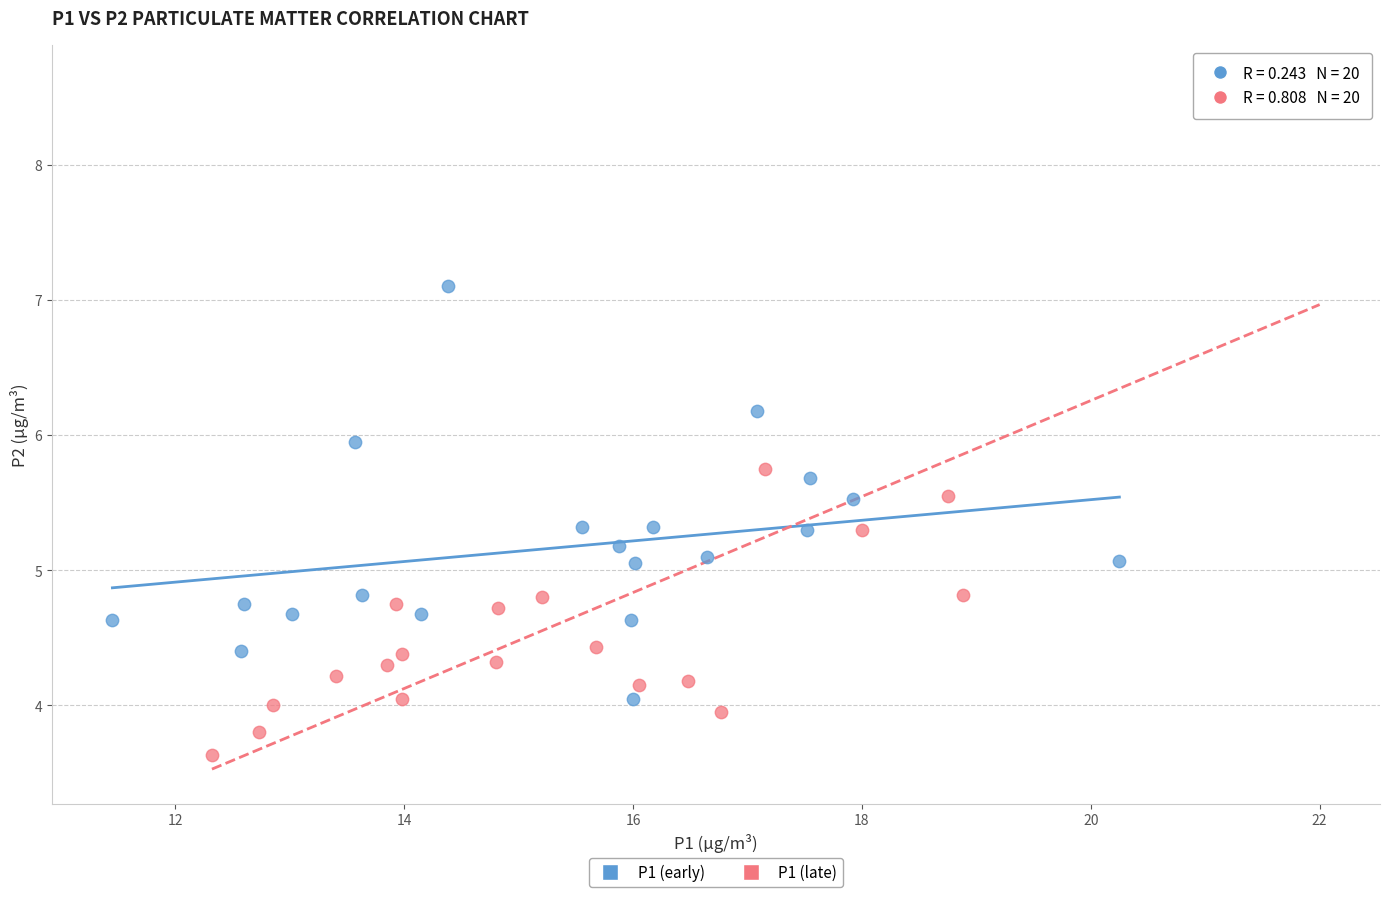

Which series has the widest spread of Y values?

P1 (late)